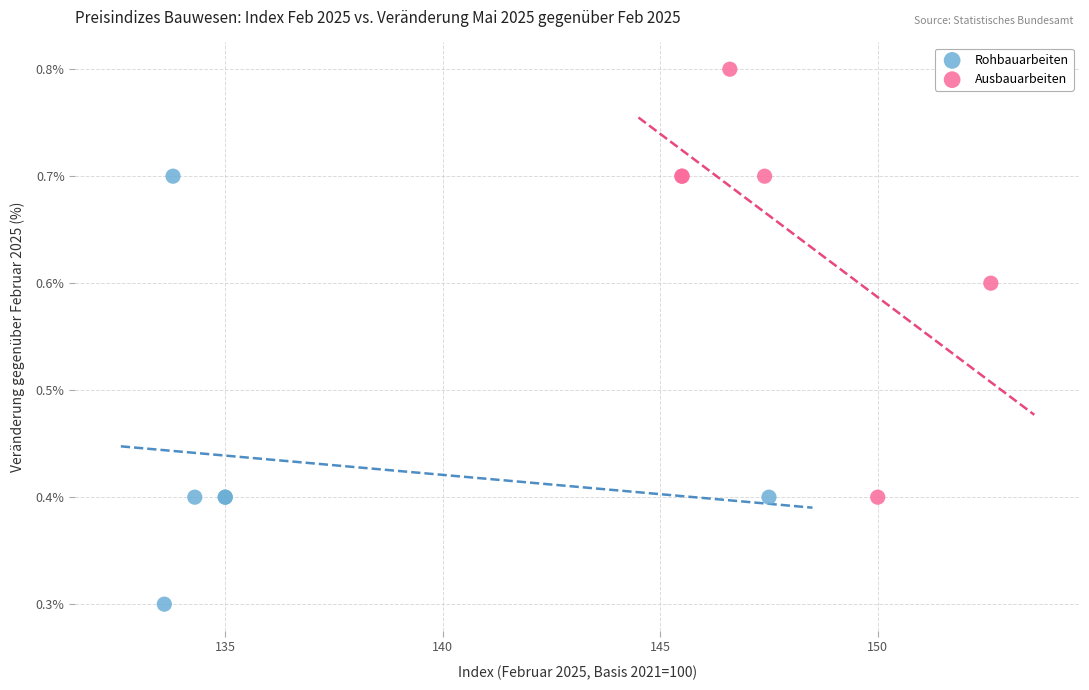

Which series contains the lowest Y value?

Rohbauarbeiten